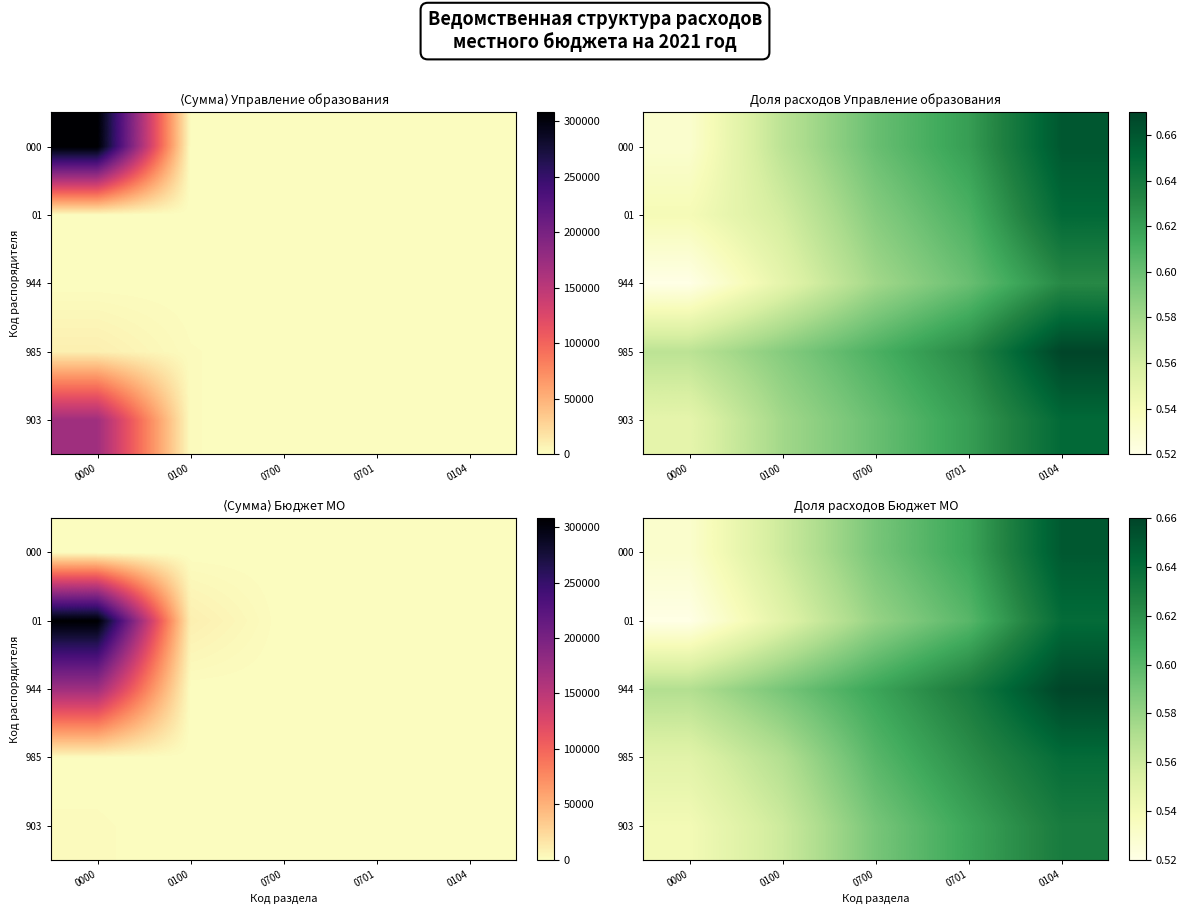

What is the maximum value shown in the chart?

0.7